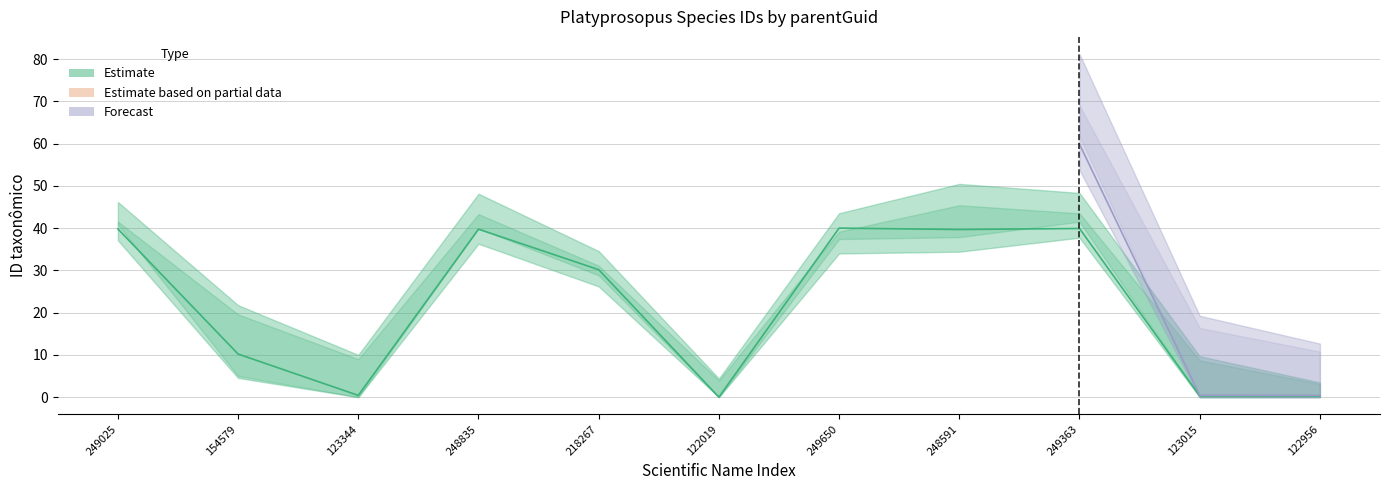

At which category does the data reach its first local valley?

123344